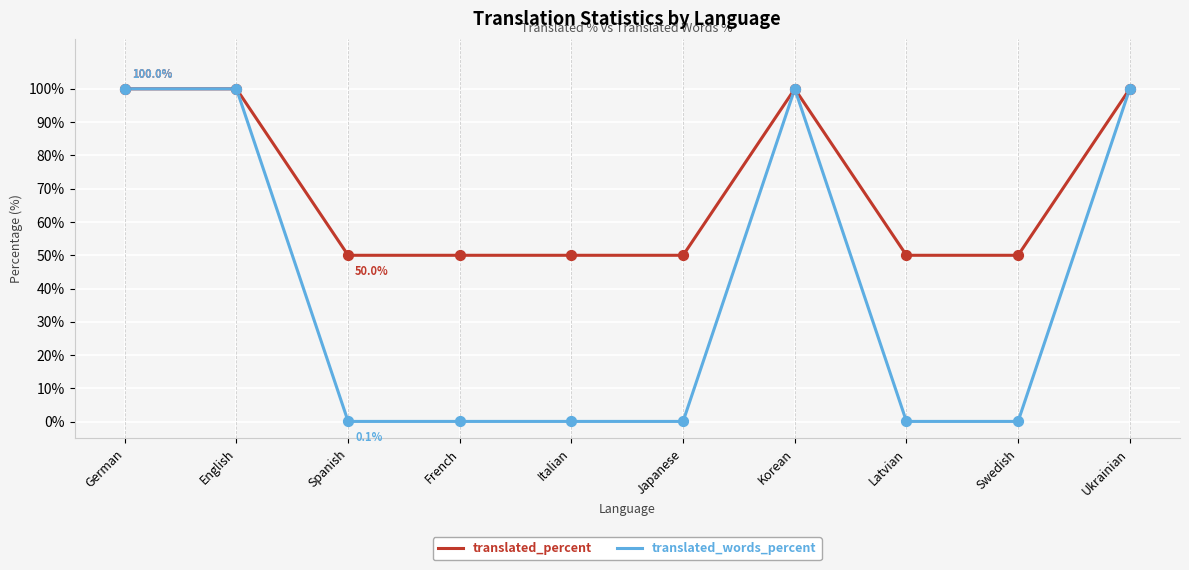

Which series changed the most between Korean and Latvian?

translated_words_percent